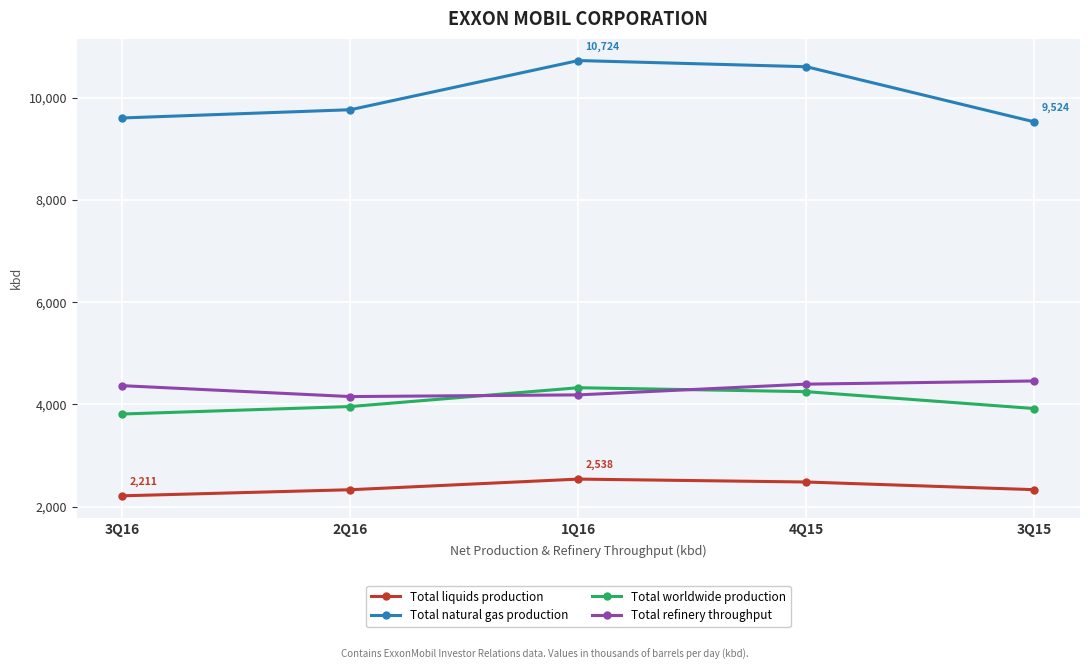

What are all the series names shown in the legend?

Total liquids production, Total natural gas production, Total worldwide production, Total refinery throughput